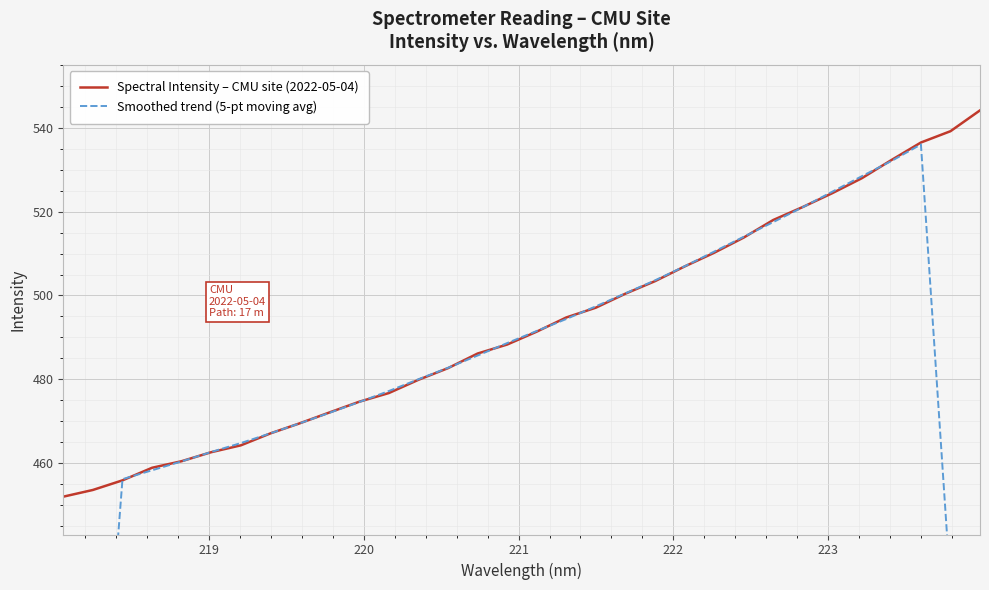

What is the lowest value of the Spectral Intensity – CMU site (2022-05-04) series?

451.9